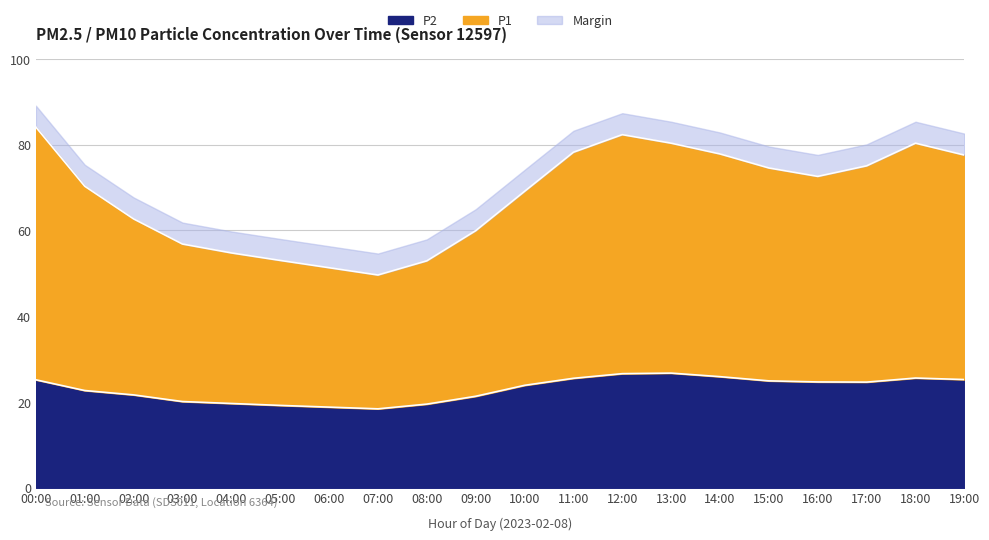

The P2 series shows 23.9 at 10:00. True or false?

True